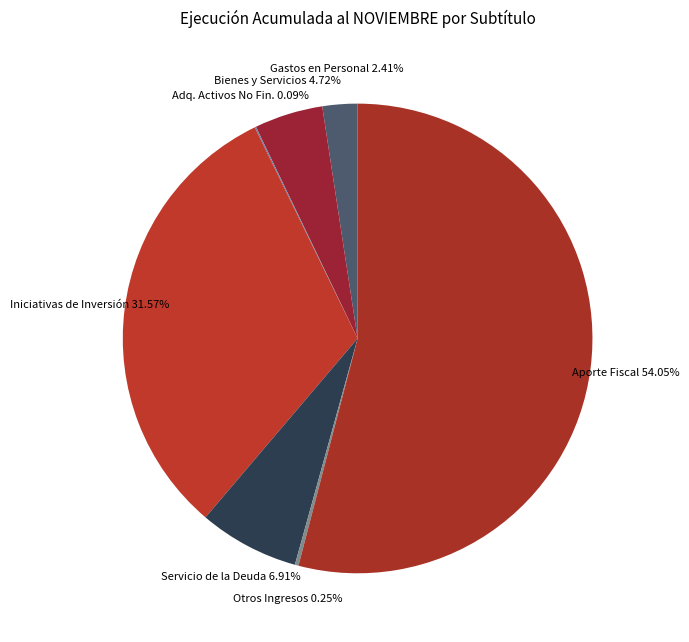

Is Servicio de la Deuda the majority of the pie?

No